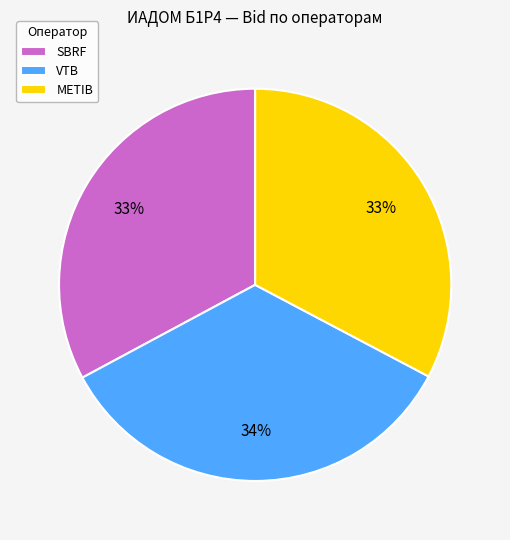

Approximately how many times larger is the value at METIB compared to VTB?

1.0